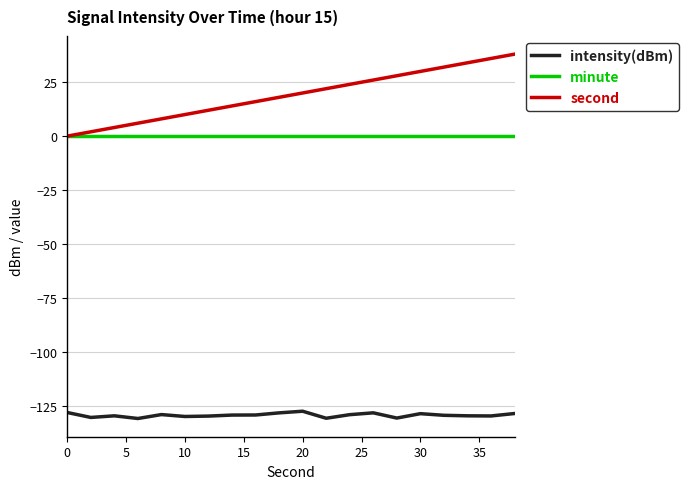

What is the maximum value for intensity(dBm)?

-127.6